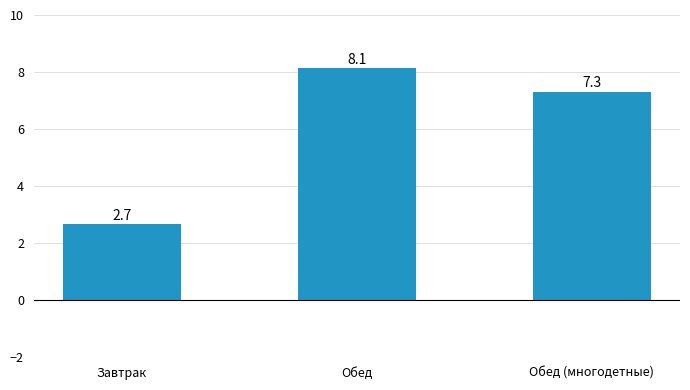

List the labels in order of value, smallest first.

Завтрак, Обед (многодетные), Обед